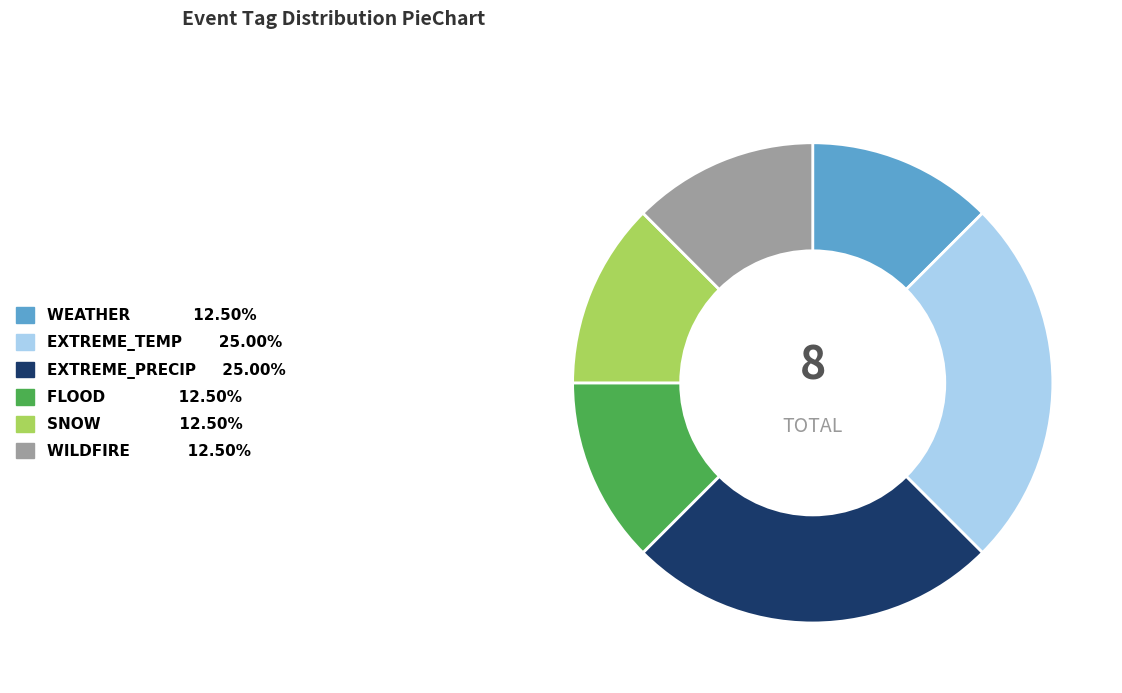

Is there a majority slice in this chart?

No